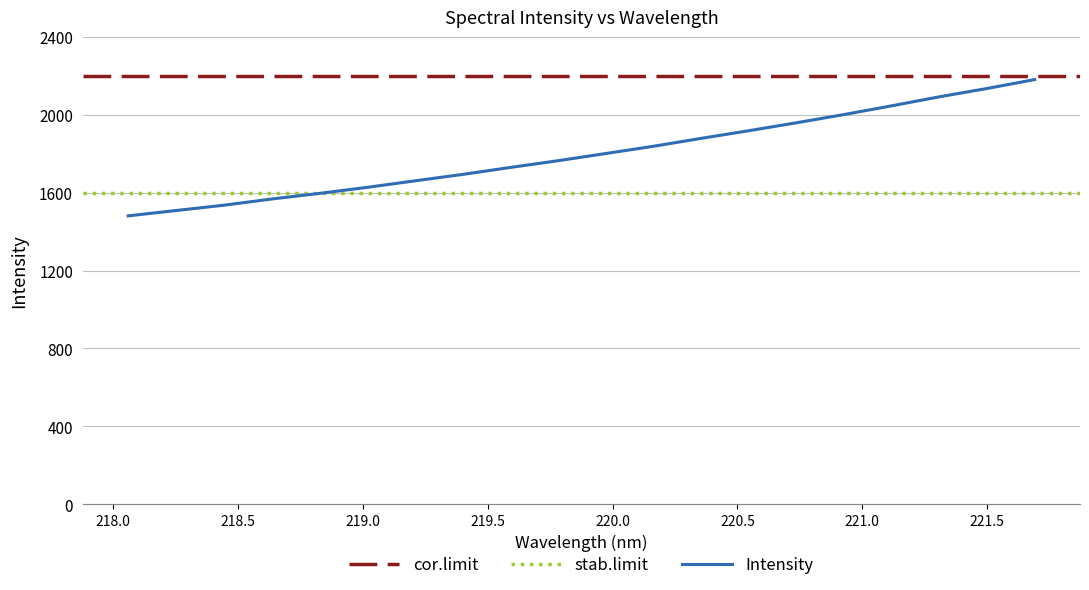

What is the highest value of the Intensity series?

2181.1